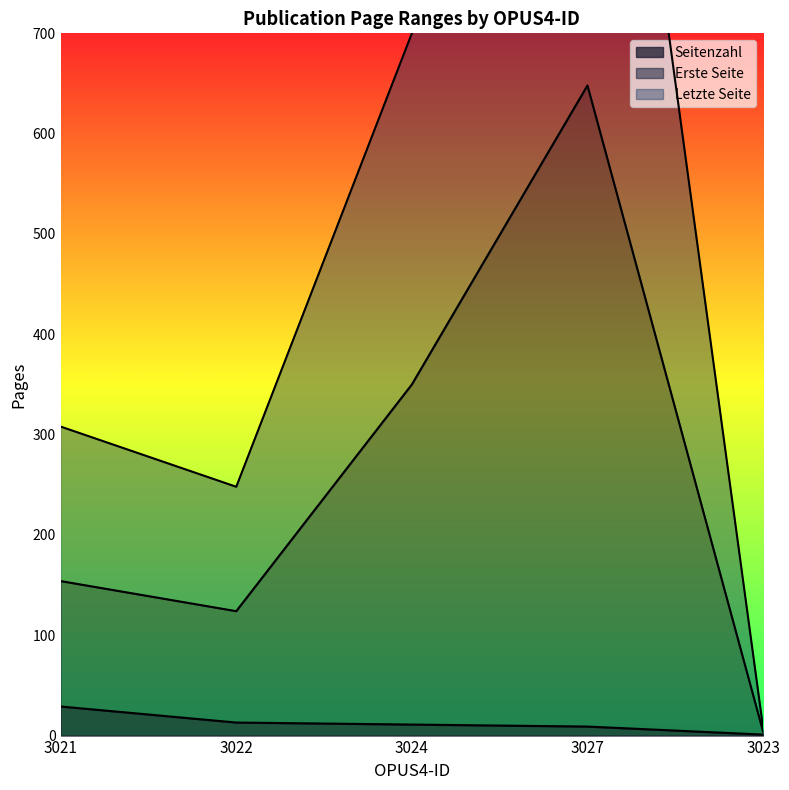

Which series has the largest range (max minus min)?

Letzte Seite